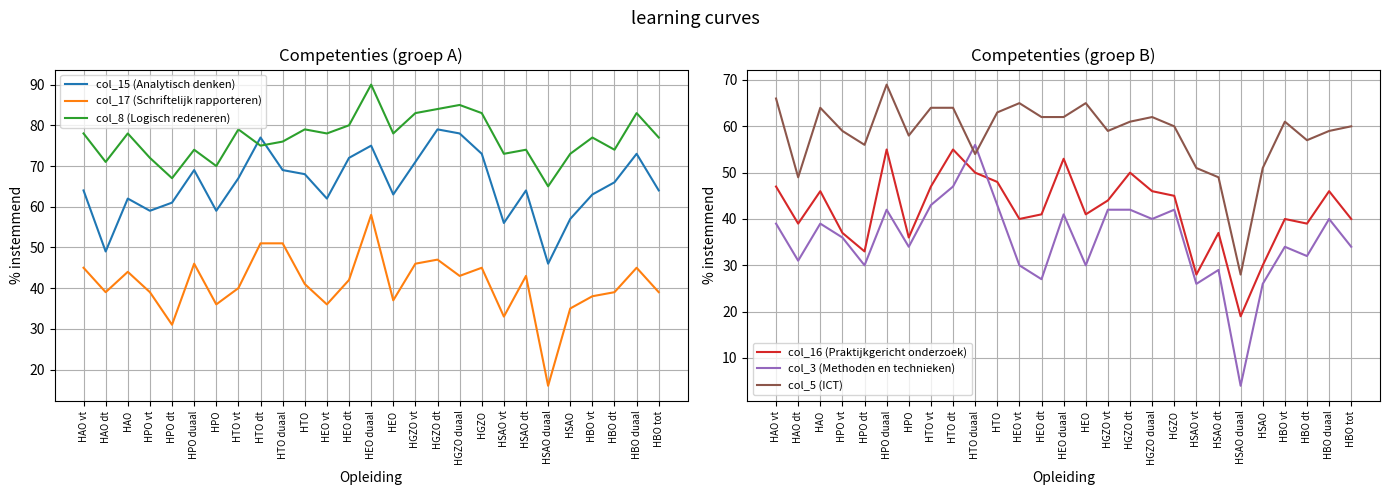

What position from the right is HGZO?

9